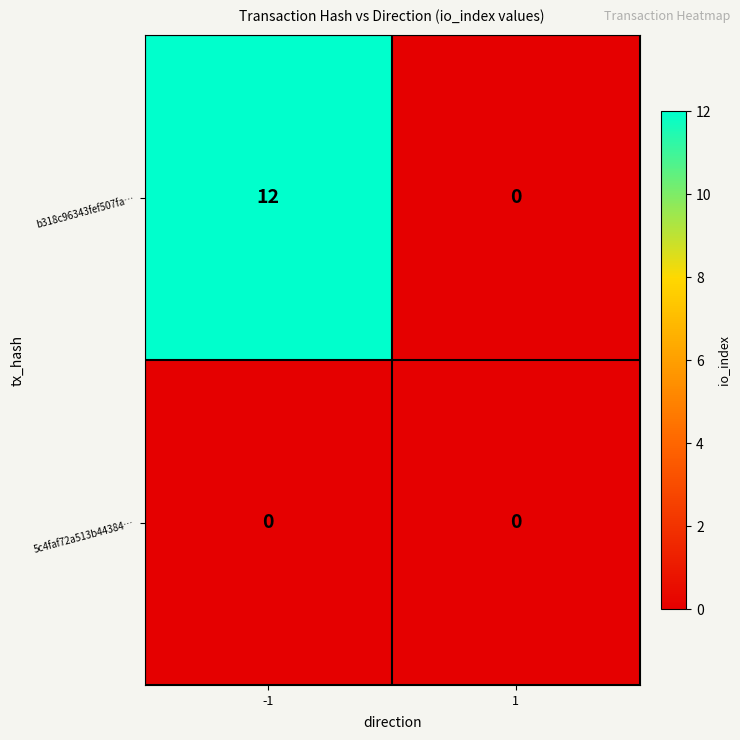

What is the total value across all series at -1?

12